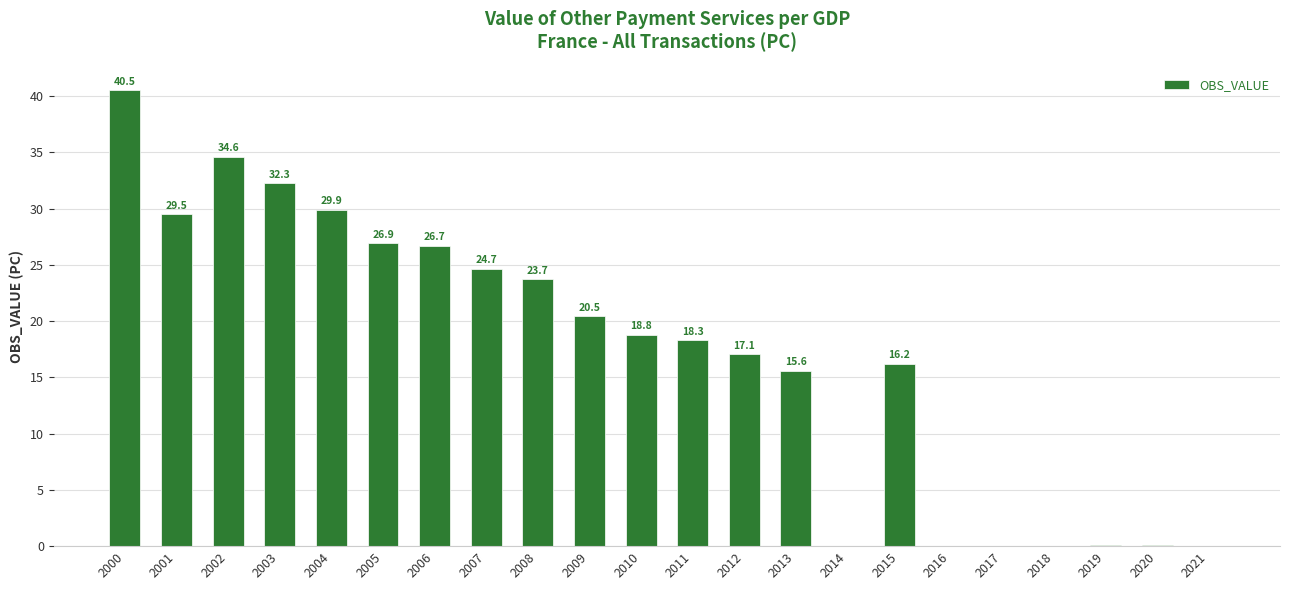

Which category has the highest value across all series?

2000